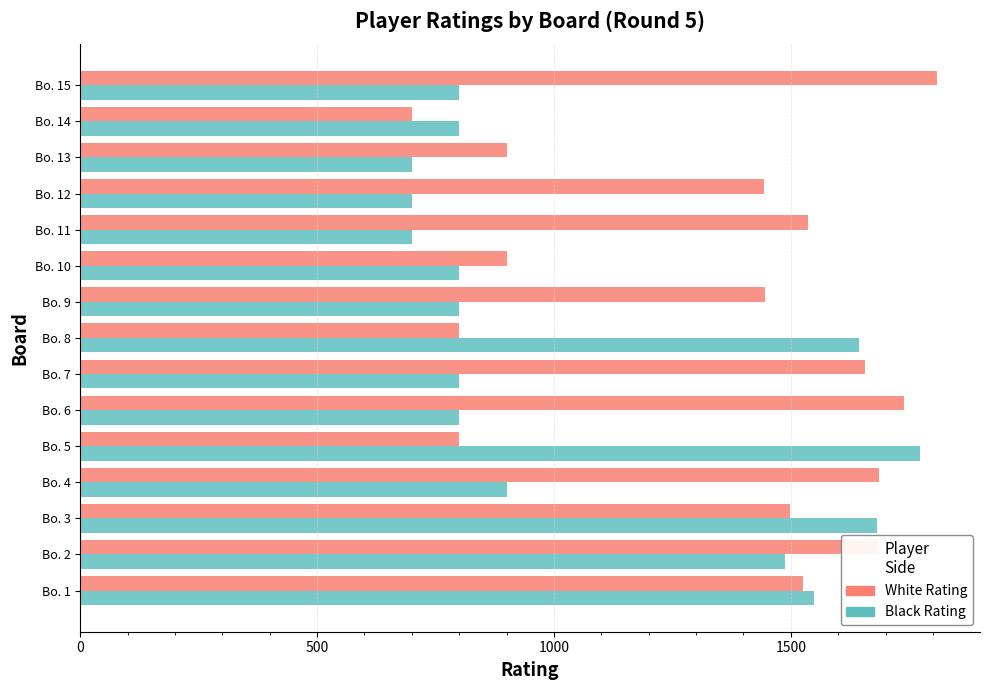

What is the average value of the White Rating series?

1342